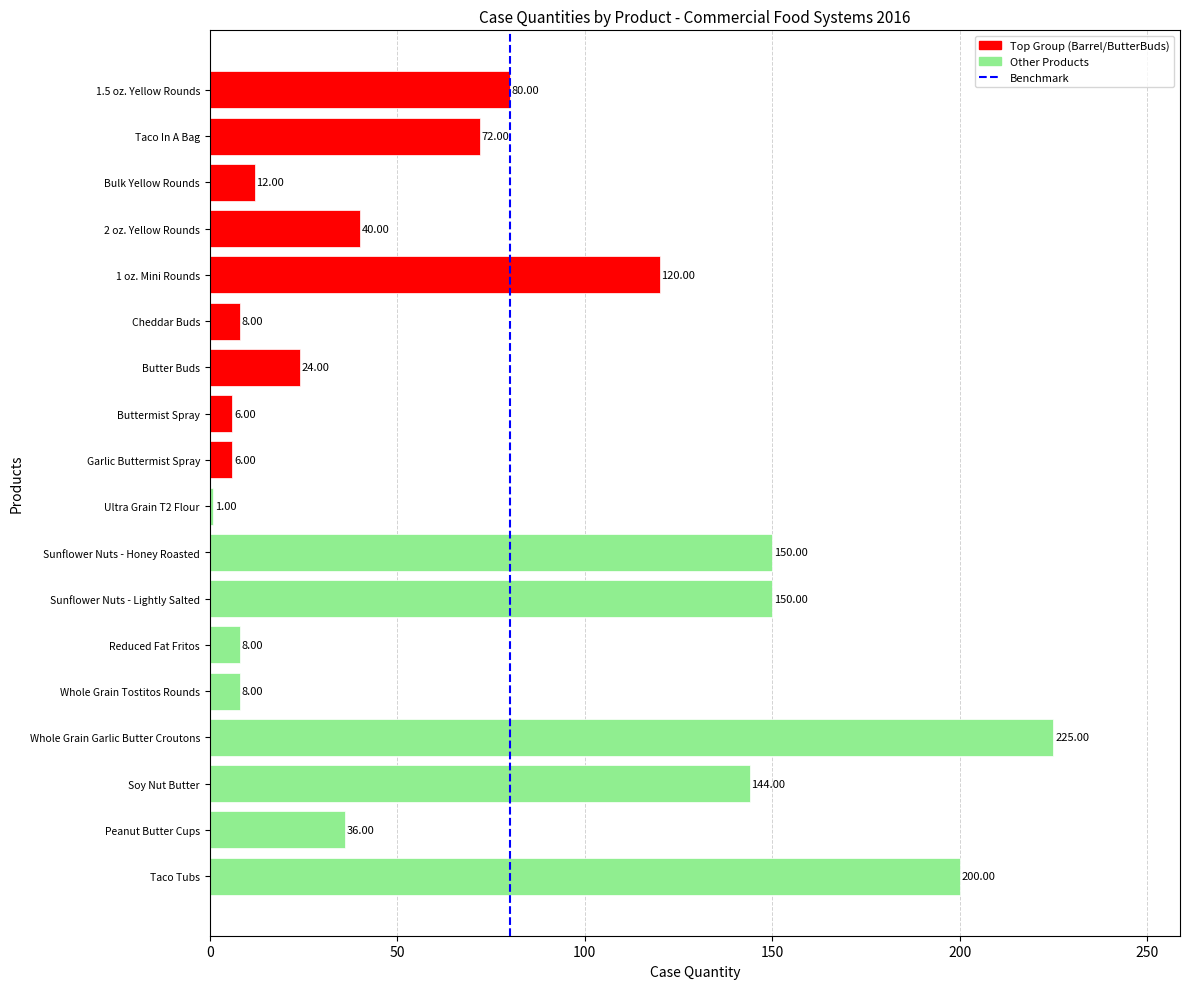

Which label corresponds to the largest value in the chart?

Whole Grain Garlic Butter Croutons